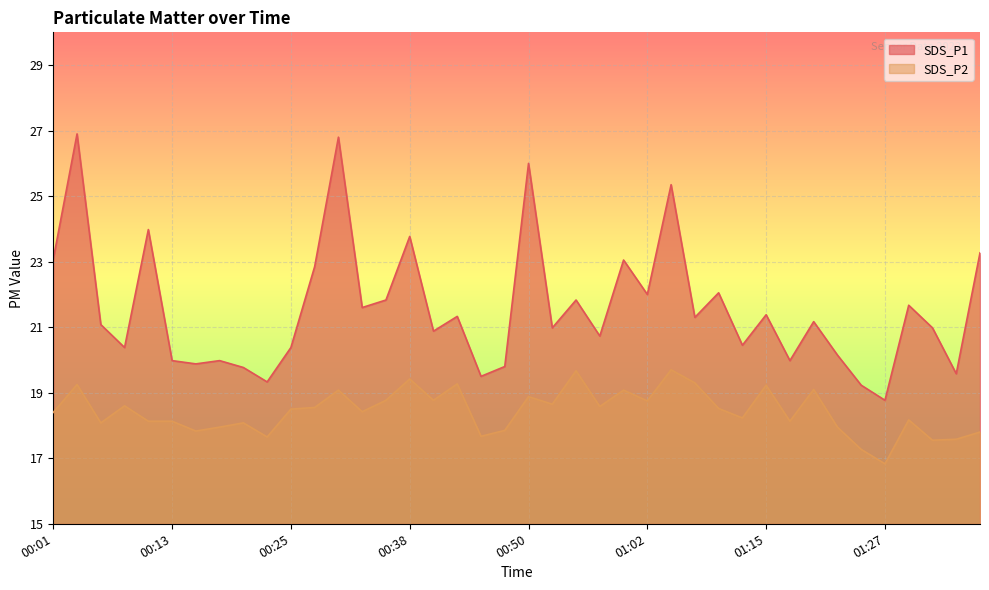

What is the approximate value of SDS_P1 at 00:15?

19.9